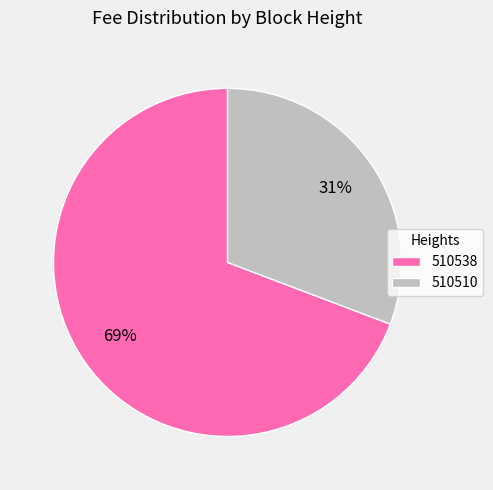

How many slices are in this pie chart?

2